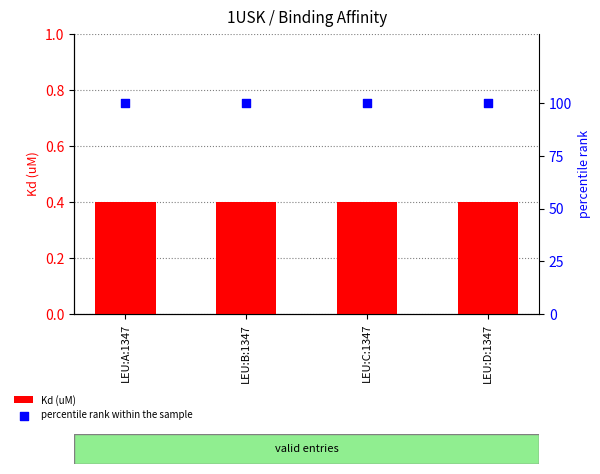

Which series contains the lowest Y value?

Kd (uM)